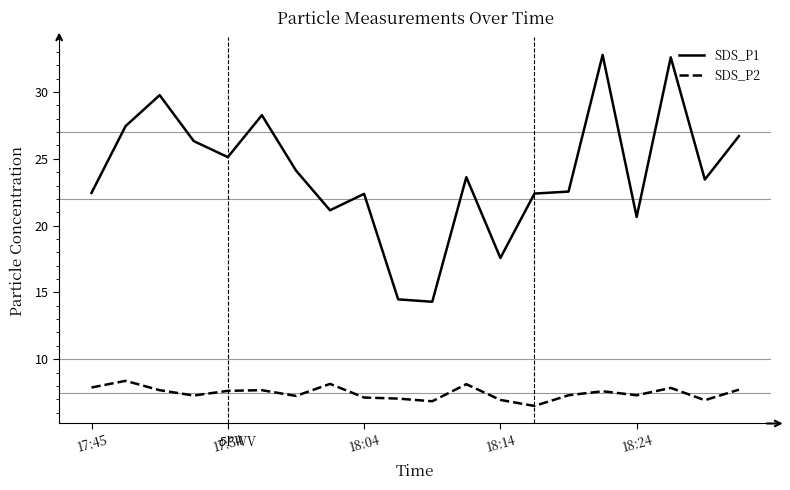

How many categories are shown in the chart?

20